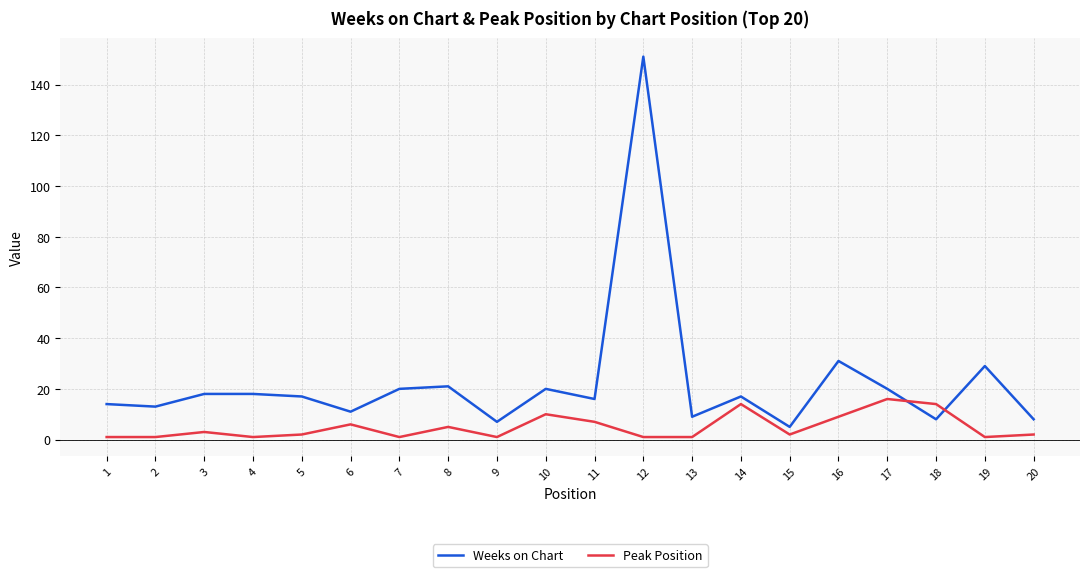

Between which two adjacent categories do Peak Position and Weeks on Chart first intersect?

17 and 18